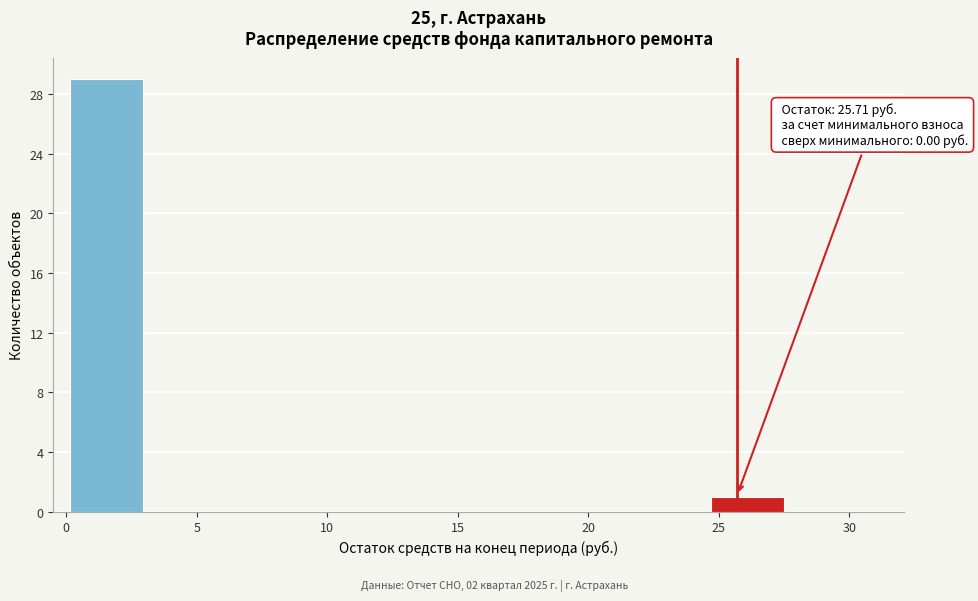

Over which range of the x-axis is the bar tallest?

0.0 to 3.0